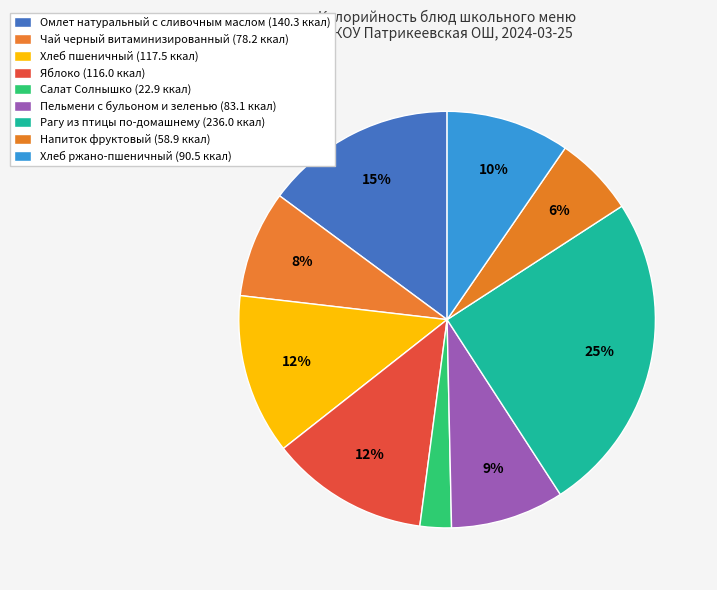

The Яблоко slice represents 21% of the pie. True or false?

False